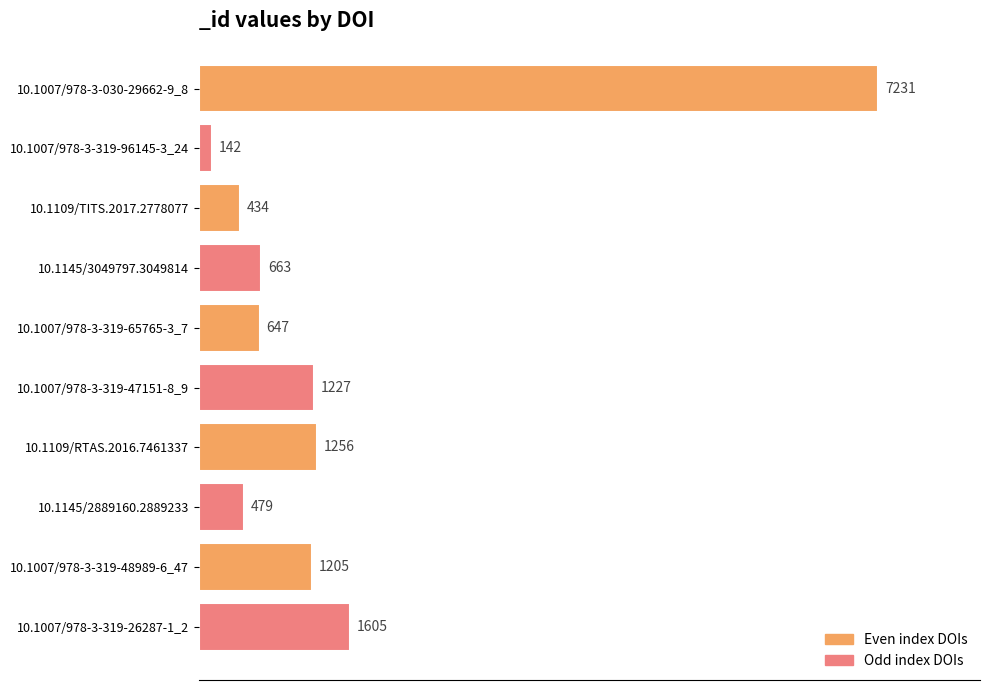

What is the average value?

1489